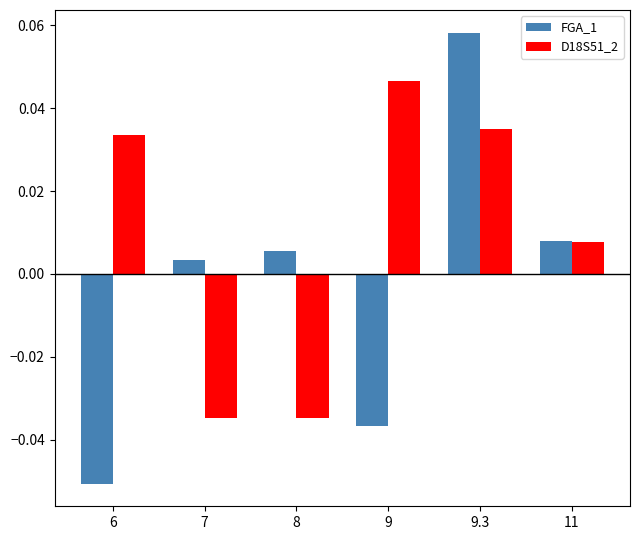

What is the label of the 6th bar from the right?

6